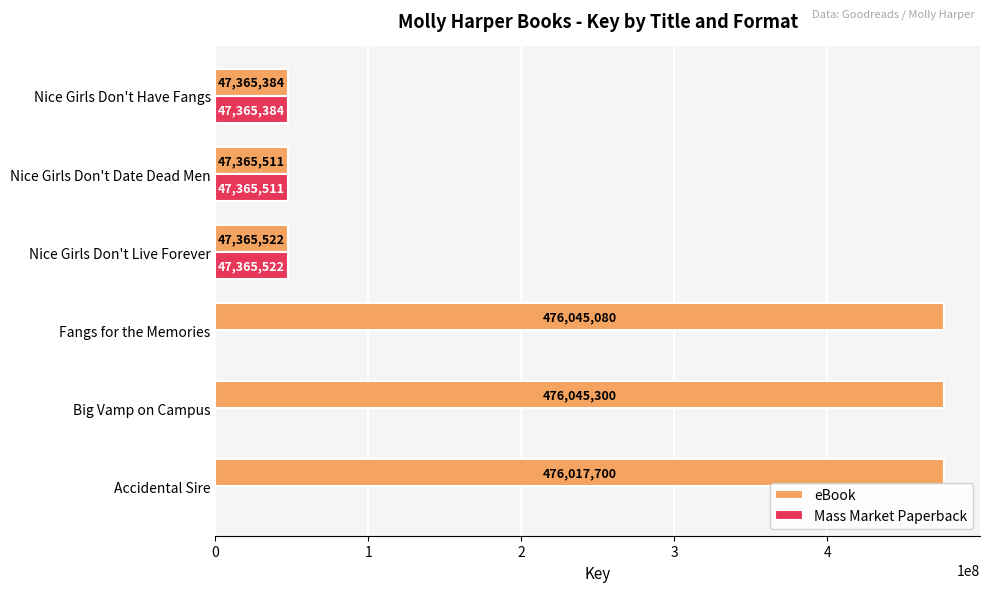

Which series has the widest spread of values?

eBook